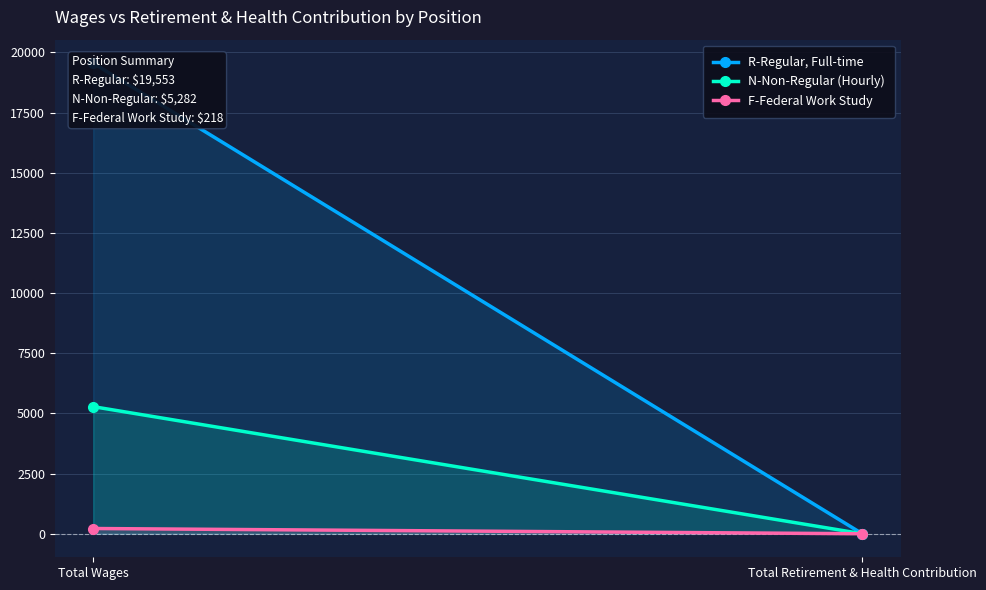

How many lines are shown in the chart?

3